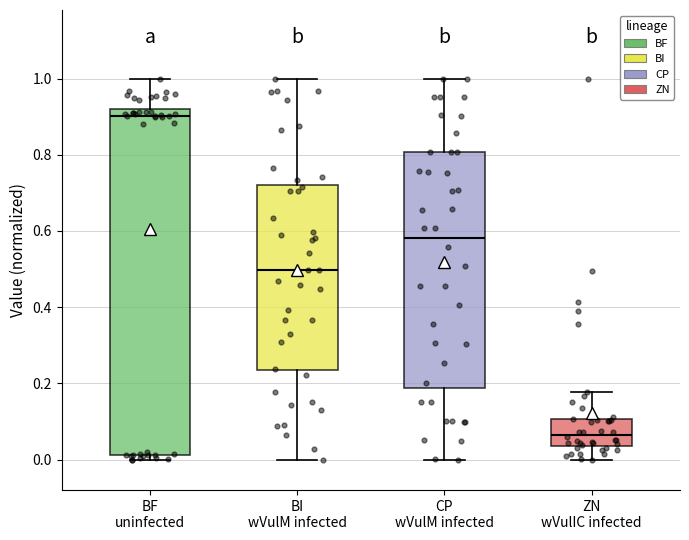

Where is the lower edge of the box for ZN wVulIC infected on the y-axis? The values are not printed on the chart, so give them approximately, as read against the axis.

0.04